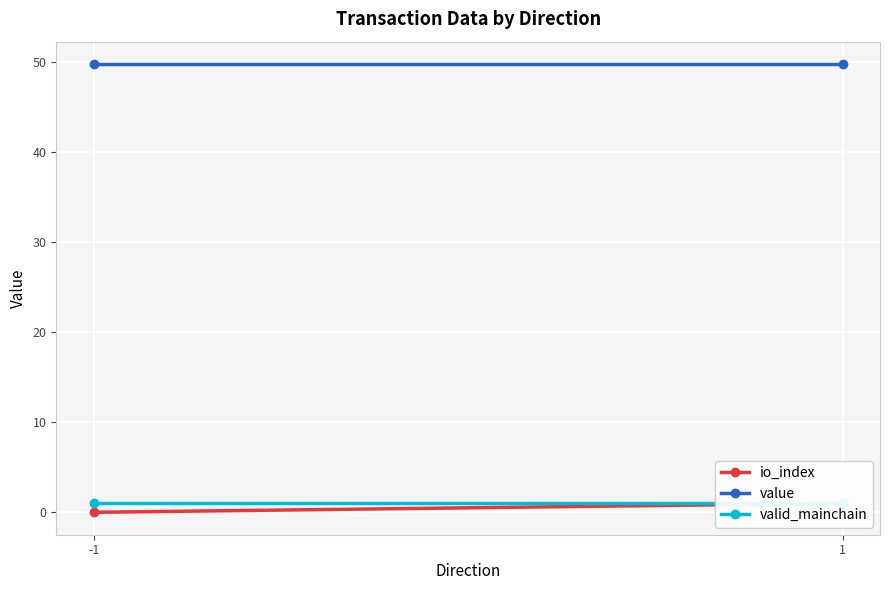

What is the average value of the value series?

49.8